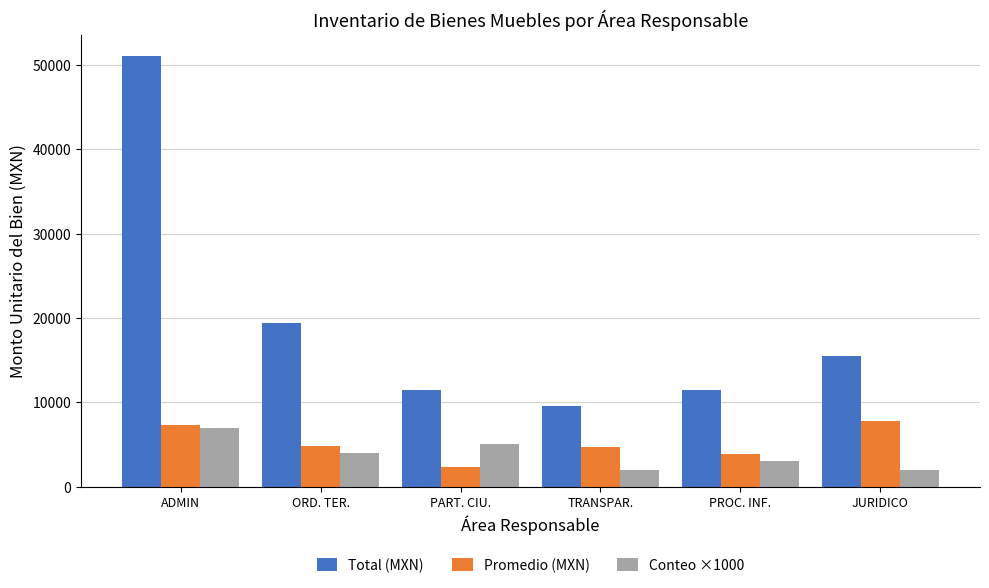

At which label does Promedio (MXN) first exceed 4855?

ADMIN